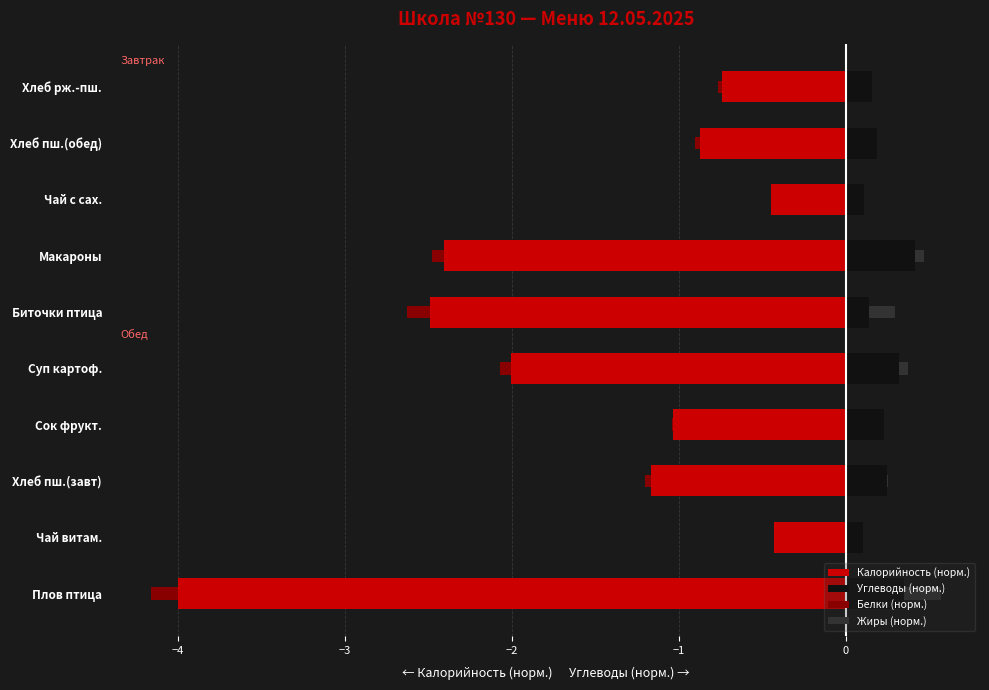

At Хлеб пш.(завт), list the series in order from largest to smallest.

Углеводы (норм.), Жиры (норм.), Белки (норм.), Калорийность (норм.)